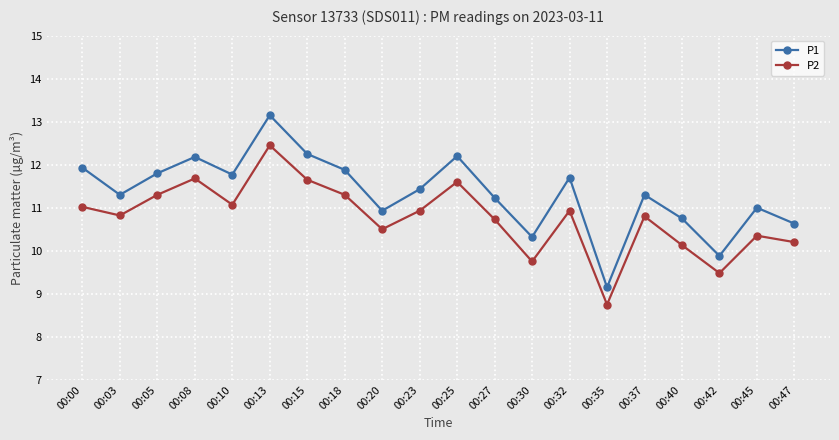

Is the value of P1 at 00:37 greater than the value of P2 at 00:40?

Yes